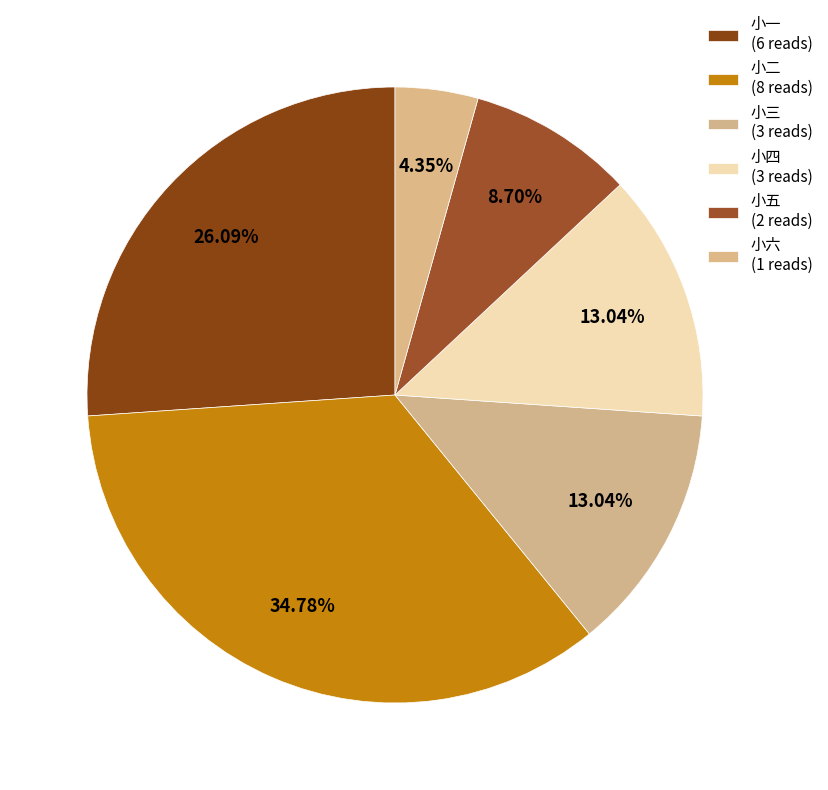

Which category has the smallest portion of the pie?

小六